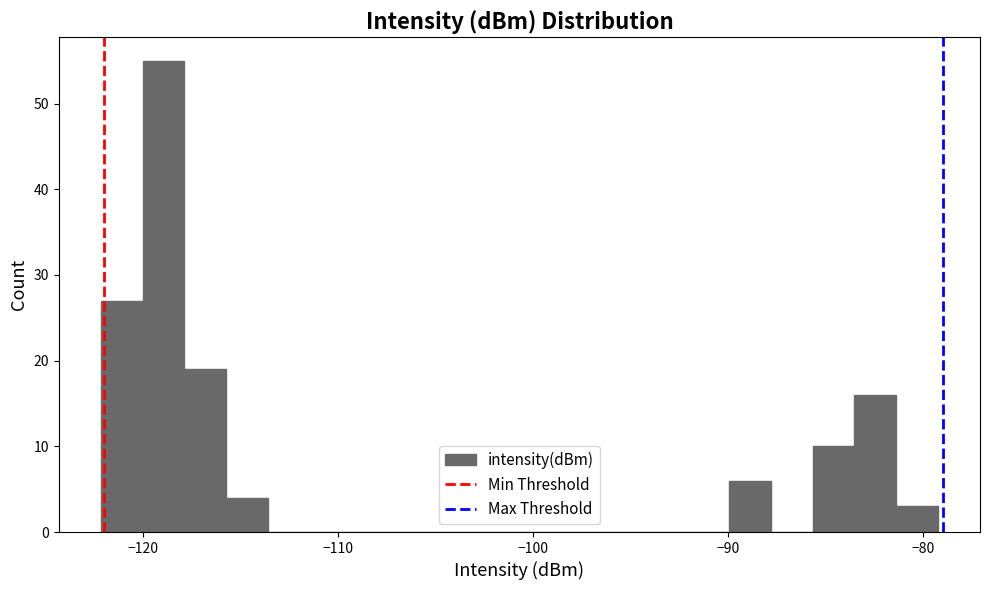

Read against the x-axis, roughly where is the centre of the tallest bar?

-119